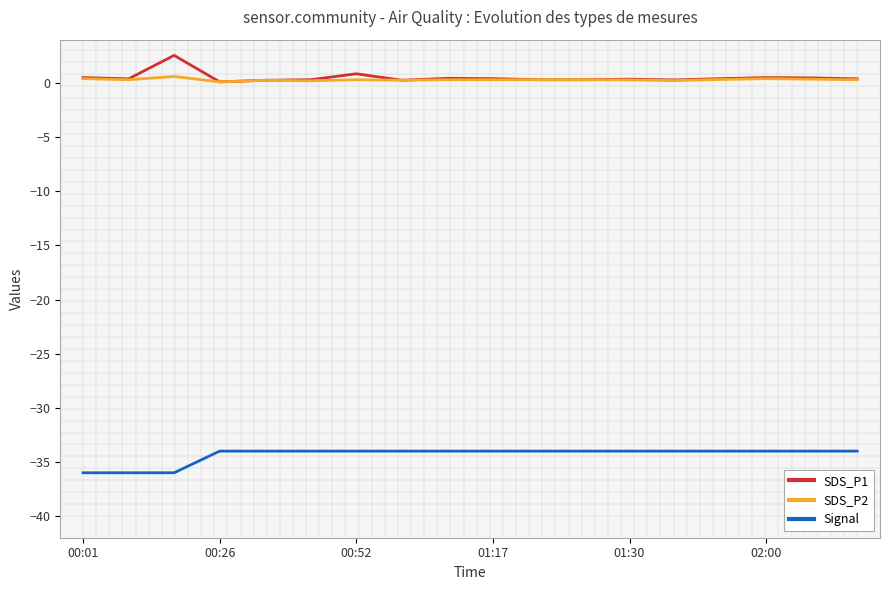

What is the lowest value of the Signal series?

-36.0